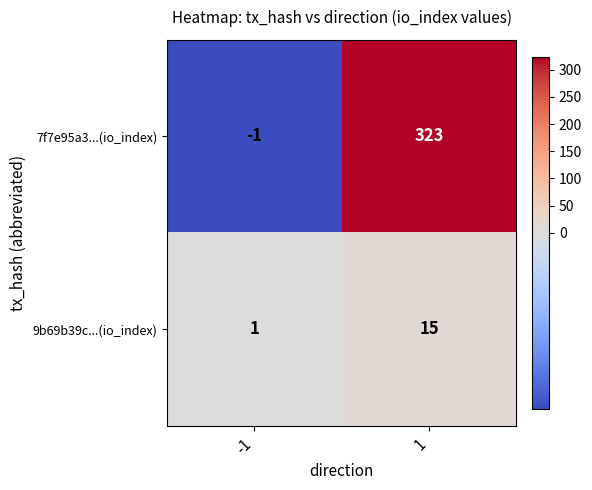

What is the maximum value for 9b69b39c...(io_index)?

15